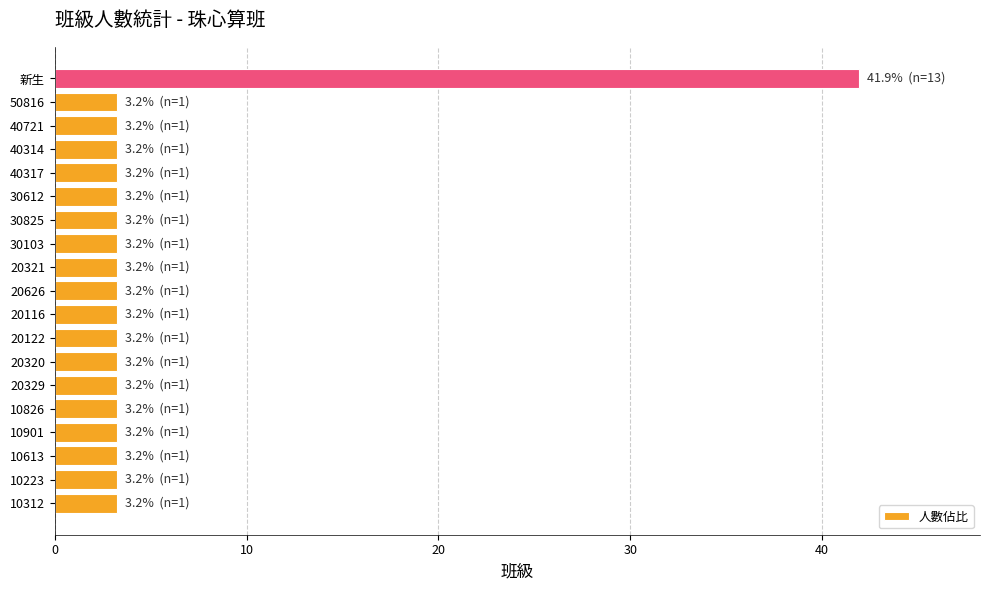

What is the sum of all values?

100.0